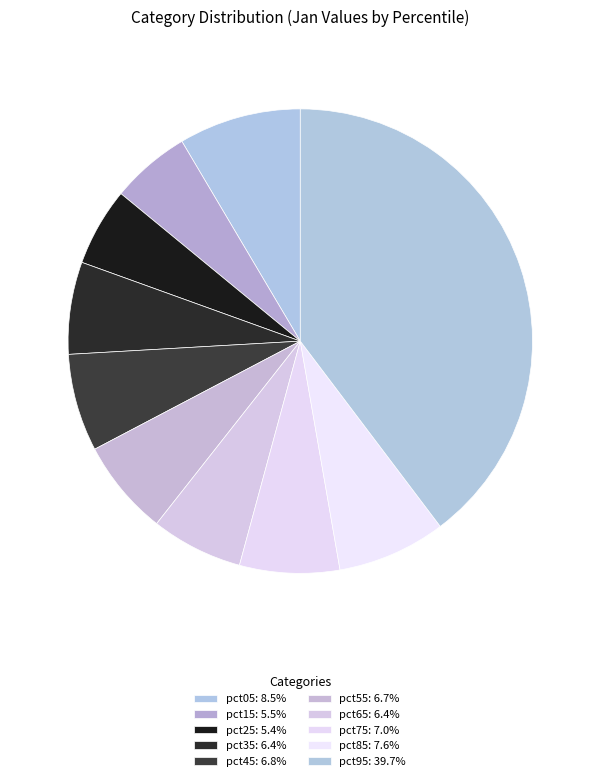

Rank the categories by value from highest to lowest.

pct95, pct05, pct85, pct75, pct45, pct55, pct35, pct65, pct15, pct25